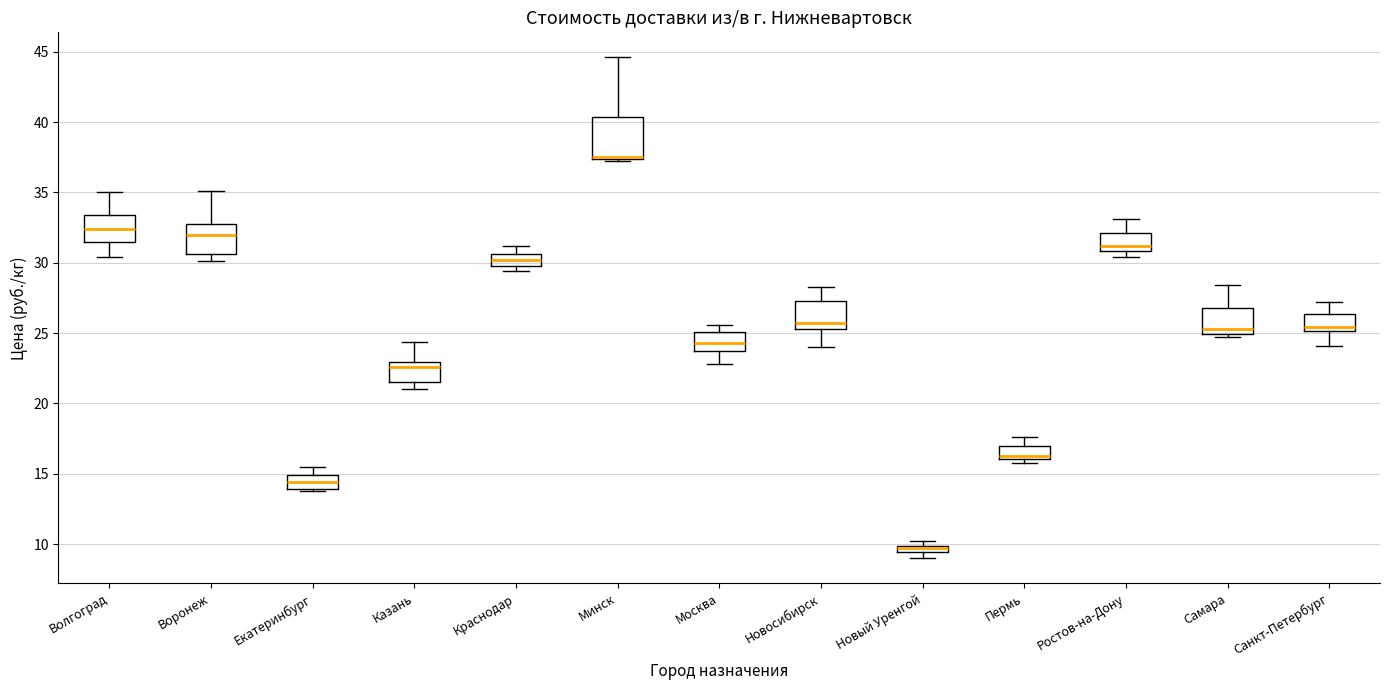

Which box is the tallest, from its lower edge to its upper edge?

Минск